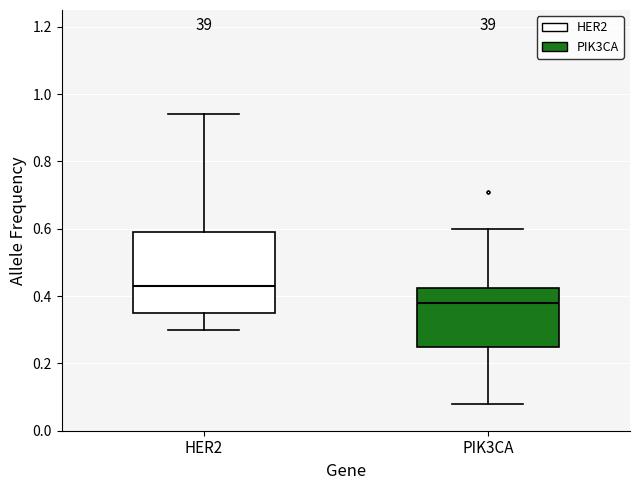

Reading left to right, transcribe this box plot: for each box, give where its median line is, the range the box spans, and where its two whiskers end, as read against the y-axis. The values are not printed on the chart, so give them approximately, as read against the axis.

HER2: median 0.44, box 0.36 to 0.60, whiskers 0.30 to 0.94
PIK3CA: median 0.38, box 0.26 to 0.42, whiskers 0.08 to 0.60